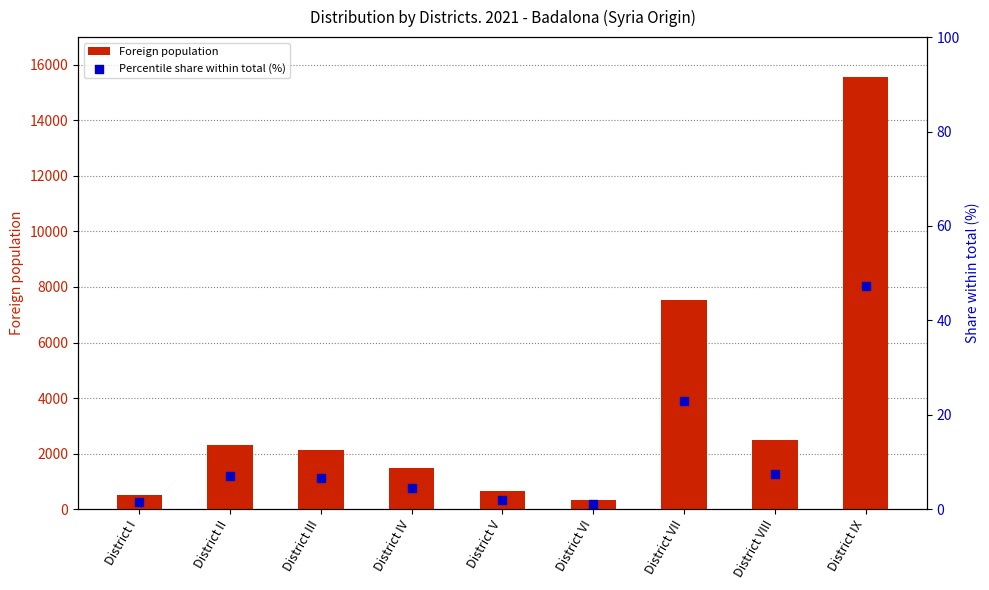

Which series has the largest total across all categories?

Foreign population